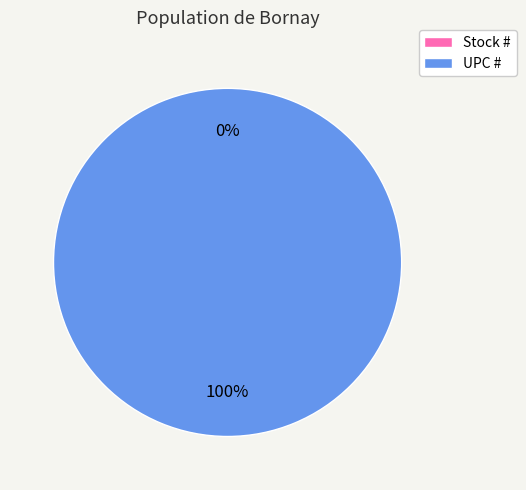

Which category has the biggest portion of the pie?

UPC #